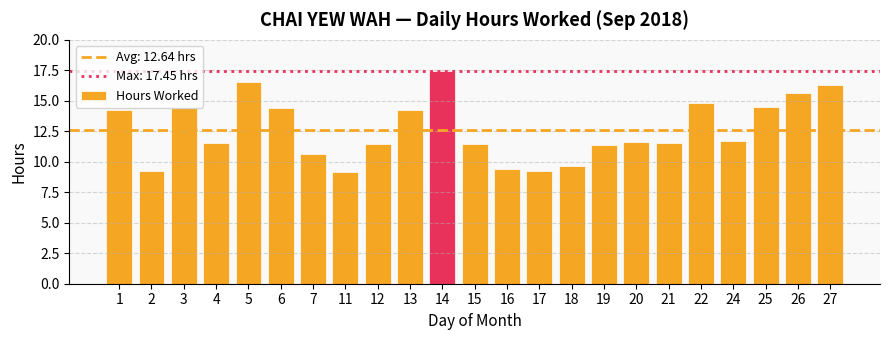

Does the chart contain stacked bars?

No